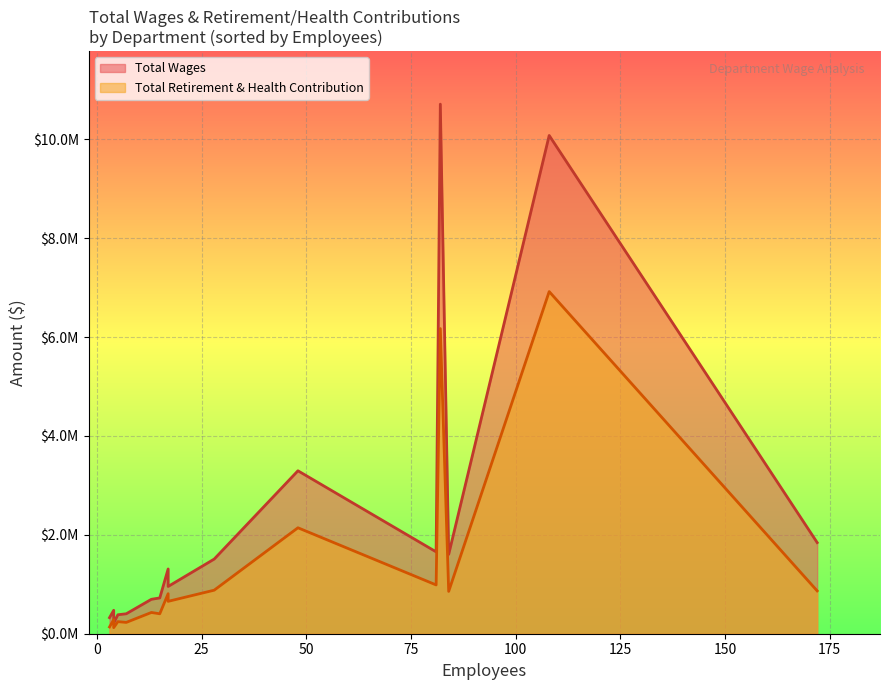

Count the number of categories in the chart.

16